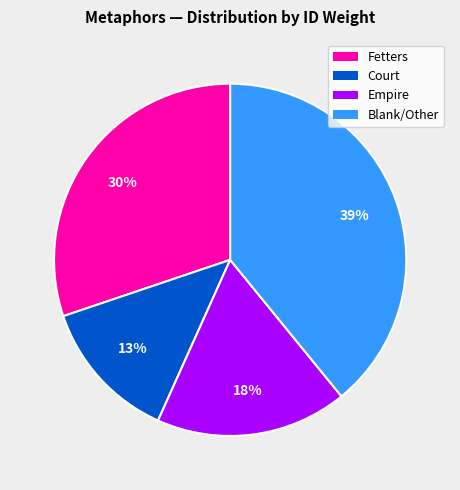

Count the number of slices in the pie.

4